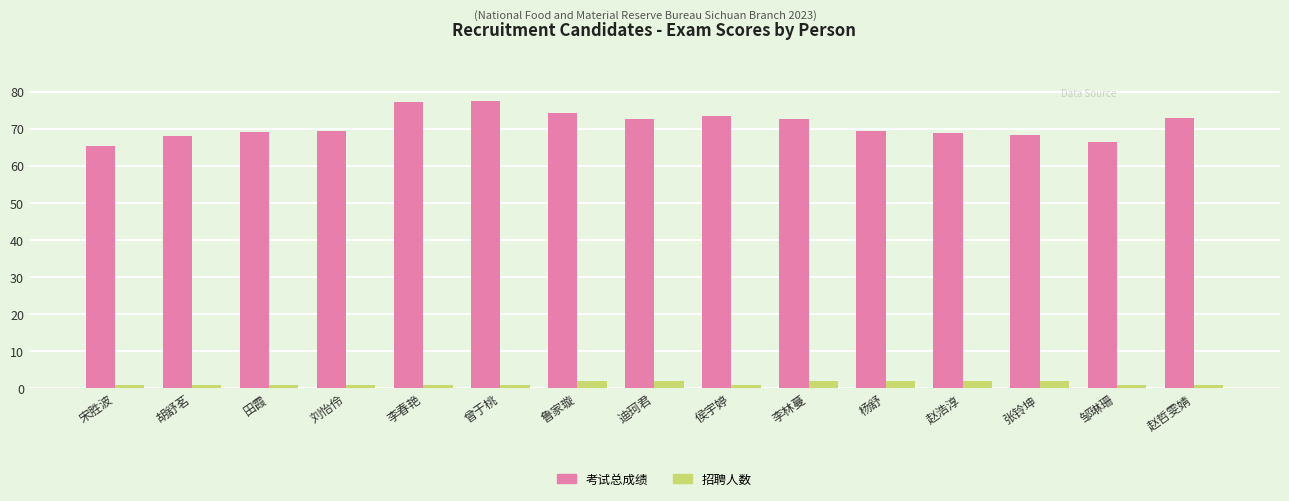

What is the maximum value for 招聘人数?

2.0